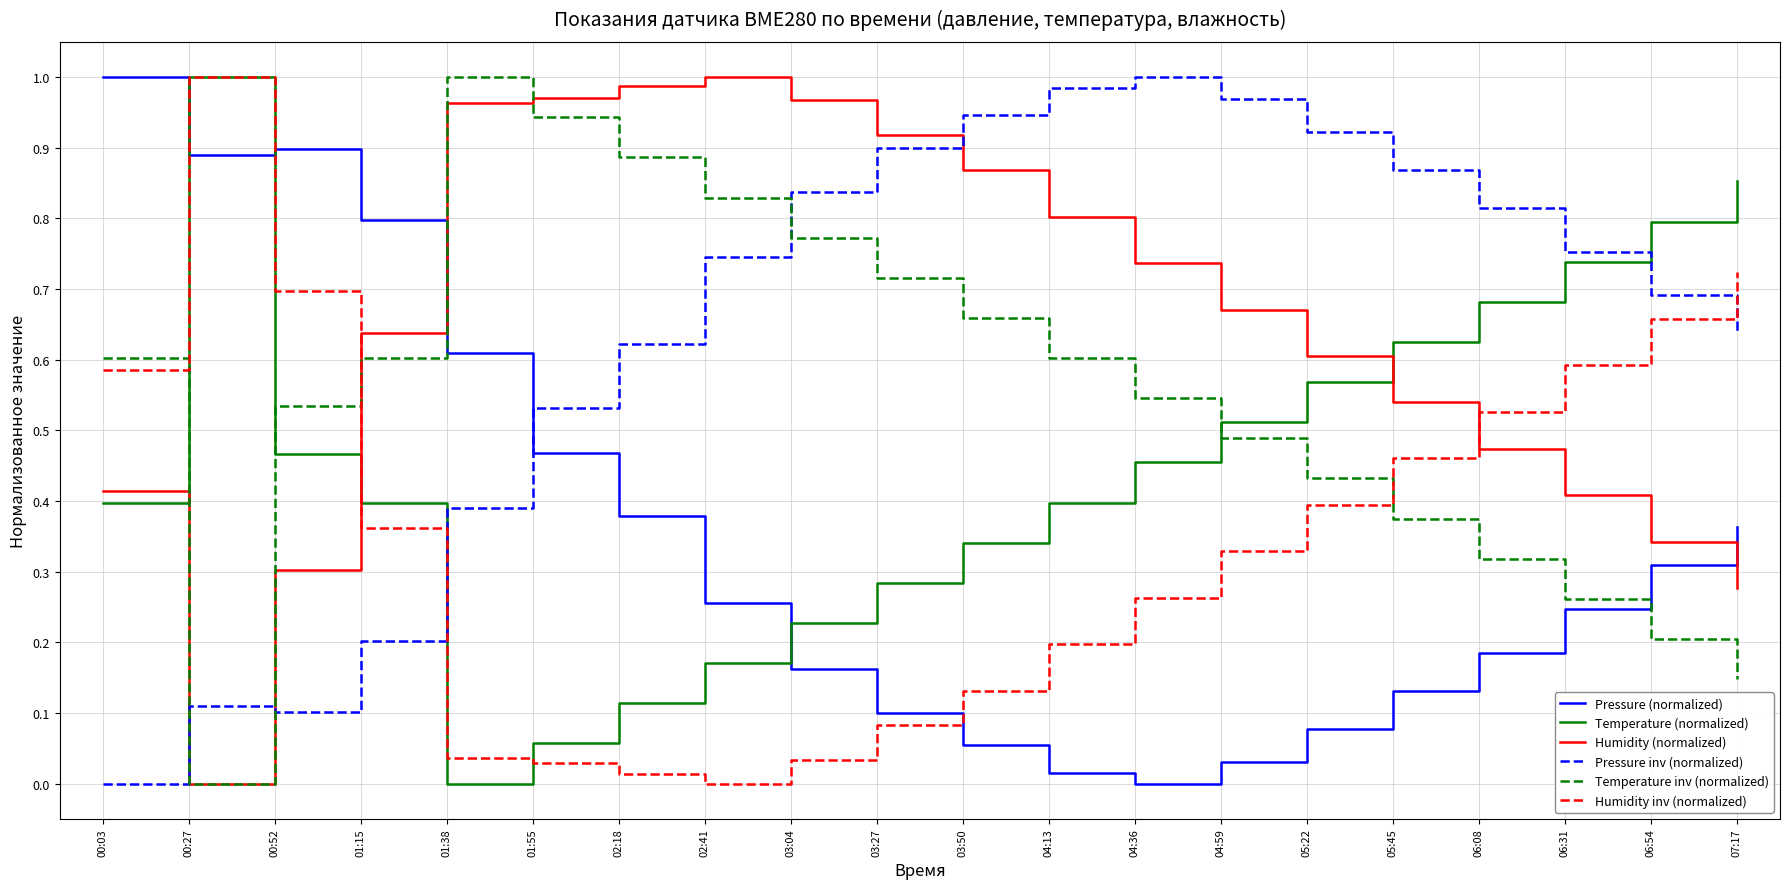

Where is the first local minimum for Temperature inv (normalized)?

00:27